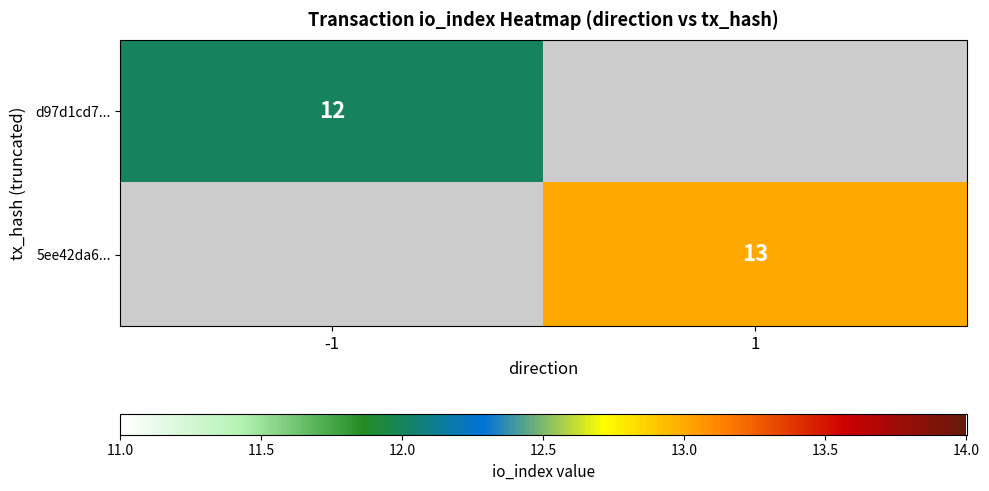

Which label corresponds to the smallest value in the chart?

-1